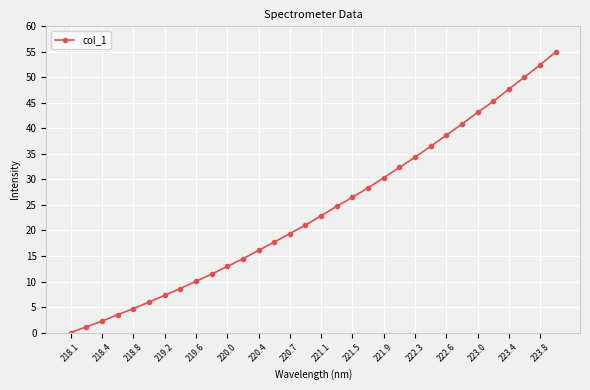

What is the maximum value shown in the chart?

55.0